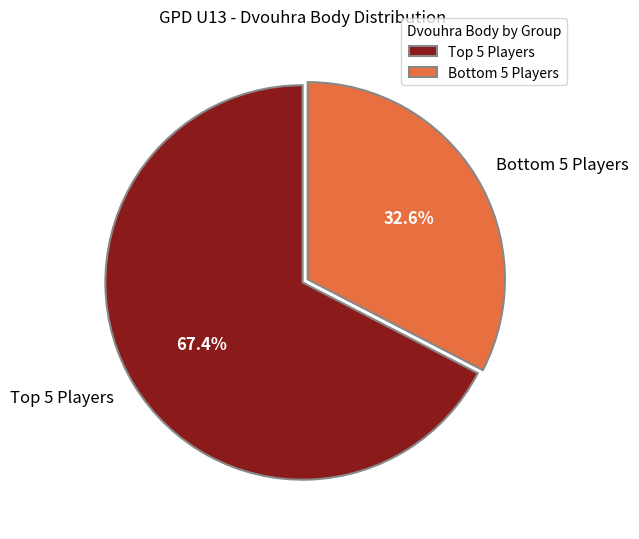

Which slice is the largest?

Top 5 Players